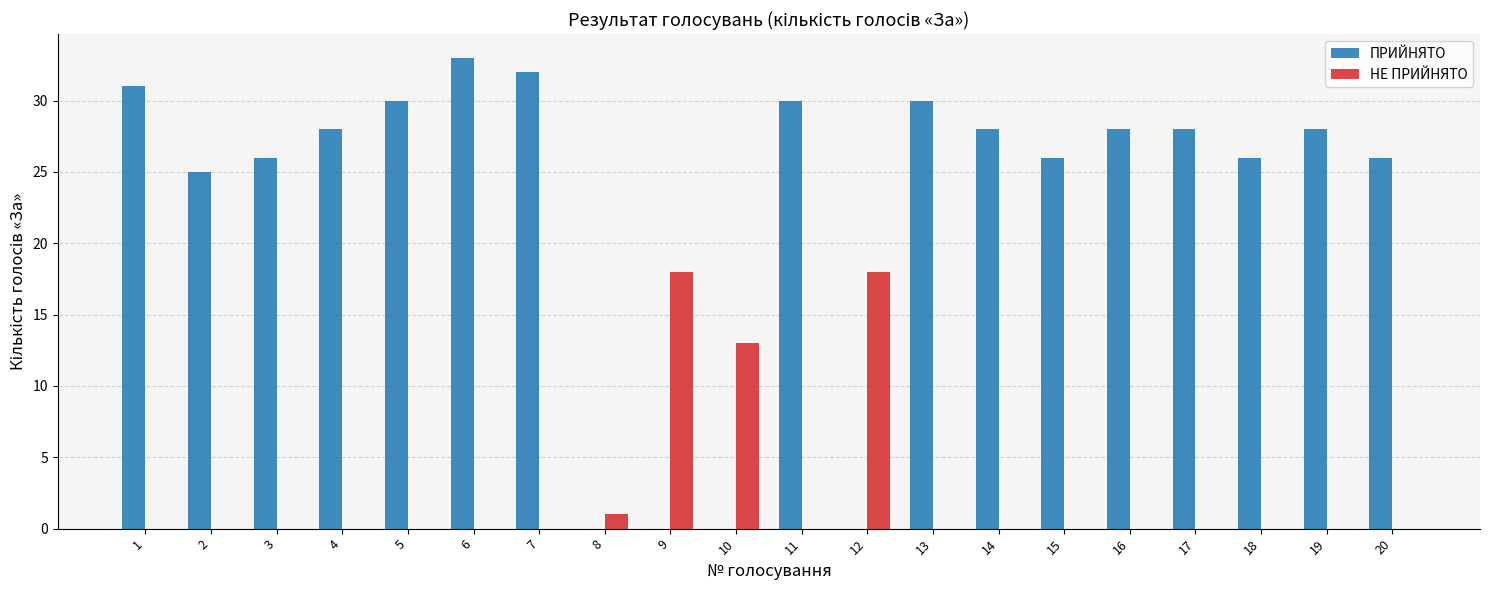

Count the number of data series in this chart.

2